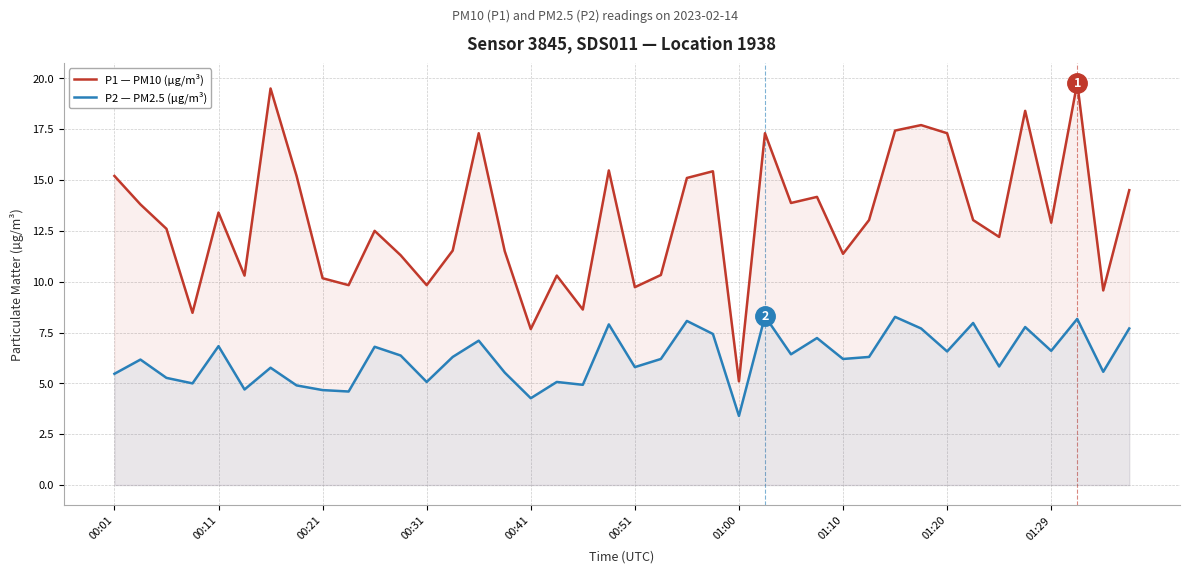

What position from the left is 23?

24